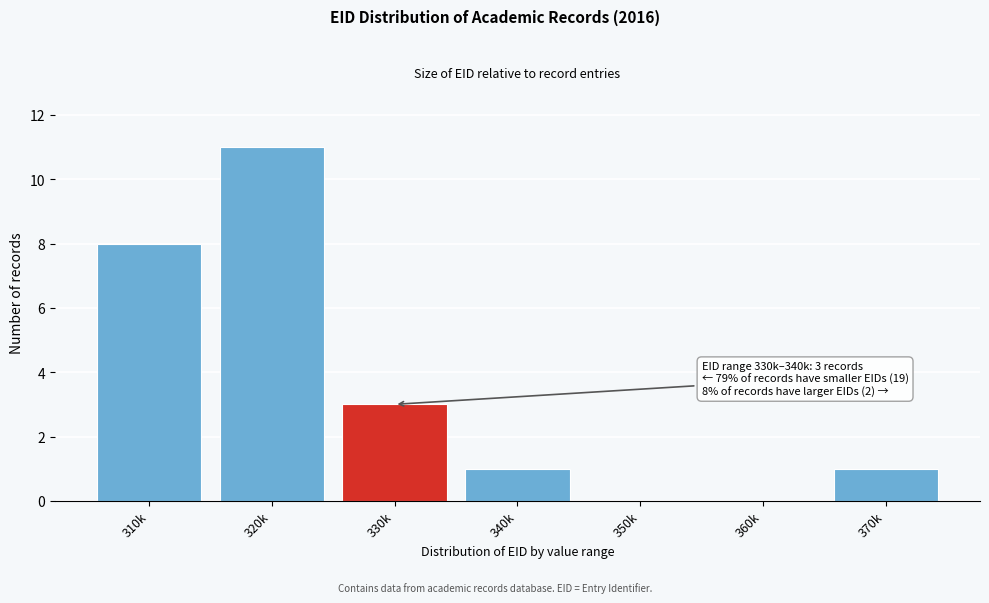

Reading left to right, what are all the values shown in this chart?

310k=8	320k=11	330k=3	340k=1	350k=0	360k=0	370k=1